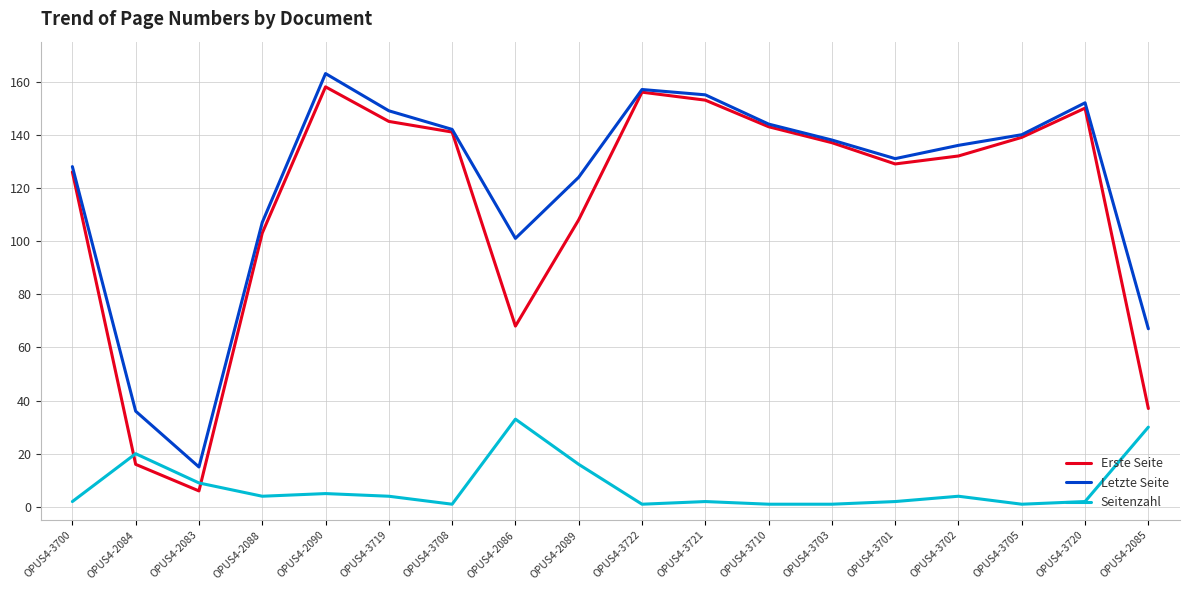

The Erste Seite series shows 68 at OPUS4-2086. True or false?

True